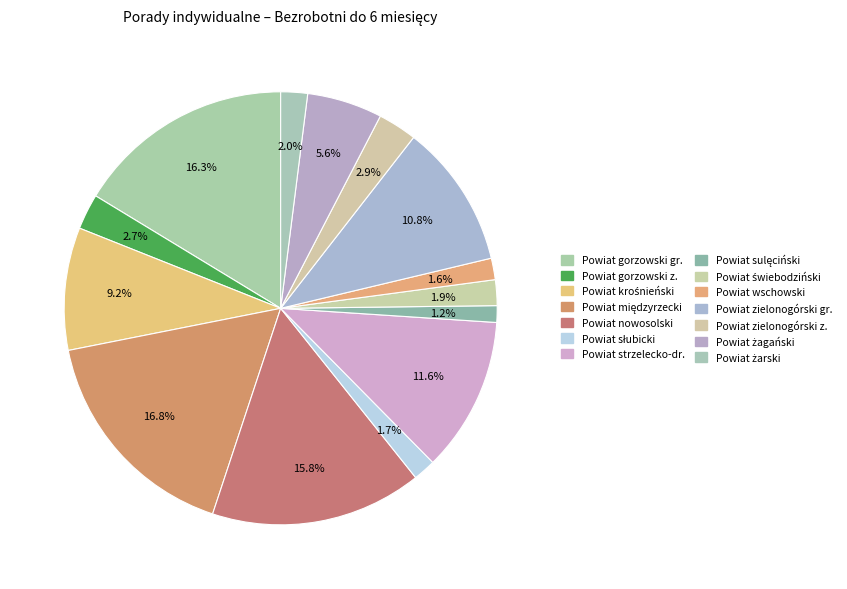

To the nearest percent, what is the difference between the largest and smallest slice percentages?

16%